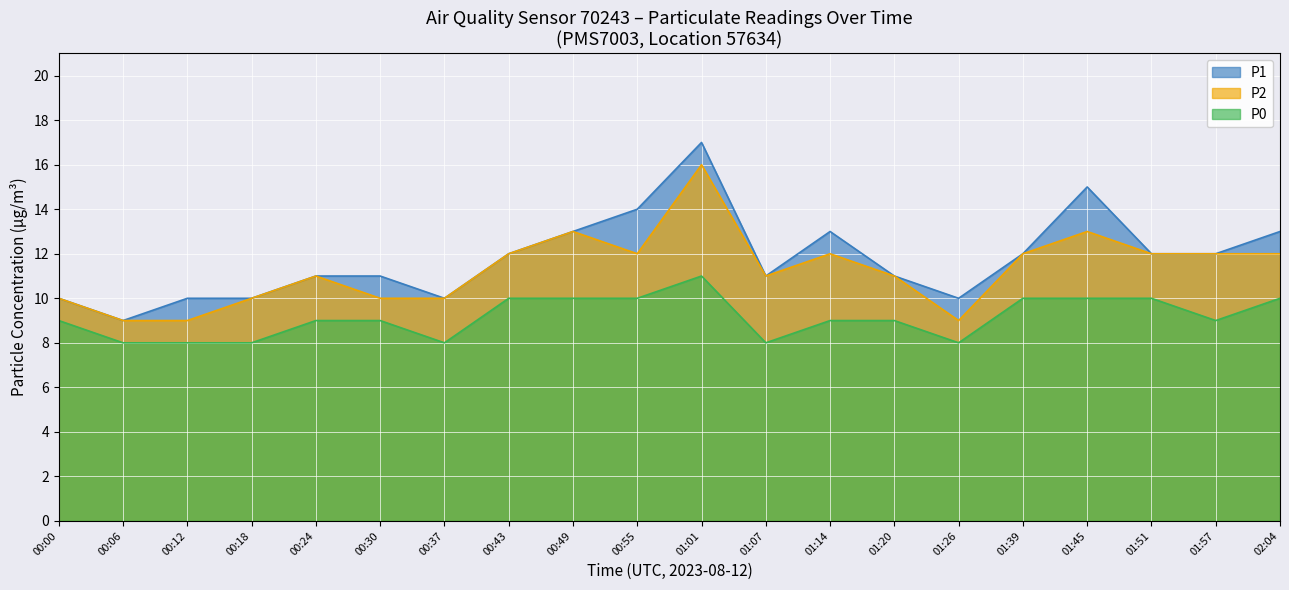

Which series has the widest spread of values?

P1